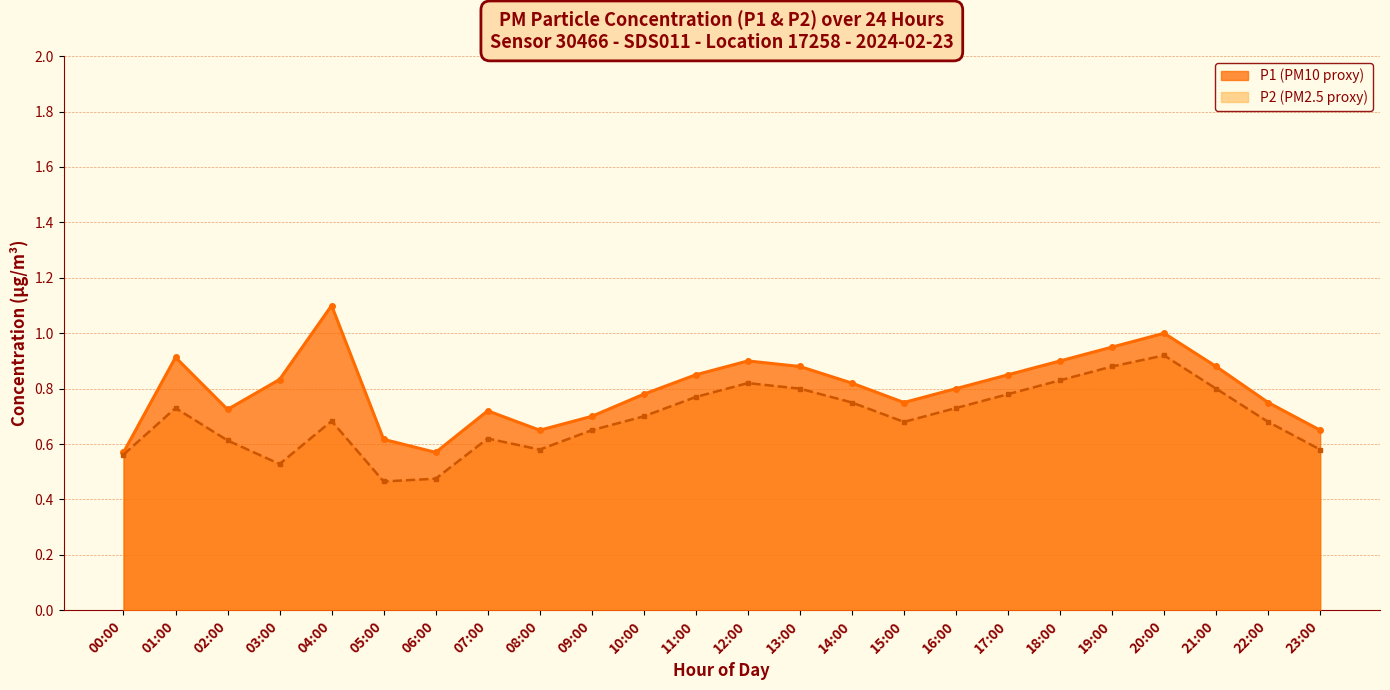

True or false: P1 and P2 intersect in this chart.

False